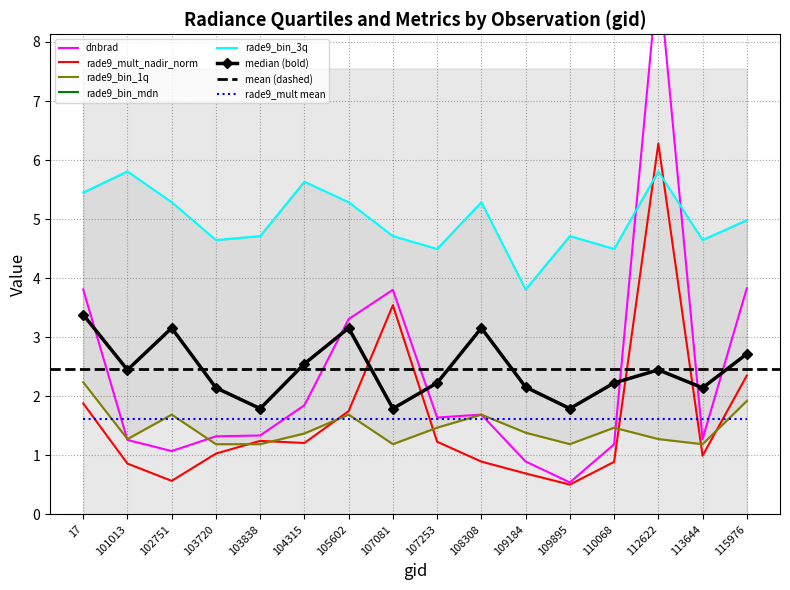

What is the maximum value for rade9_bin_3q?

5.8